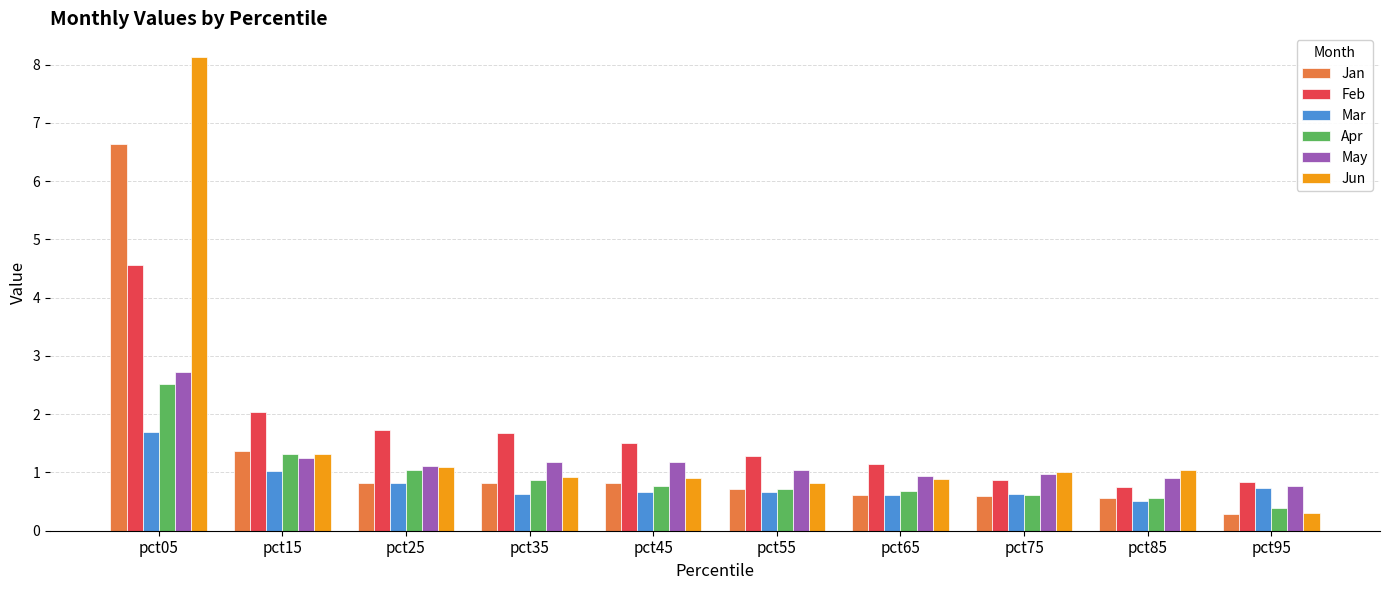

What is the maximum value for Jun?

8.1